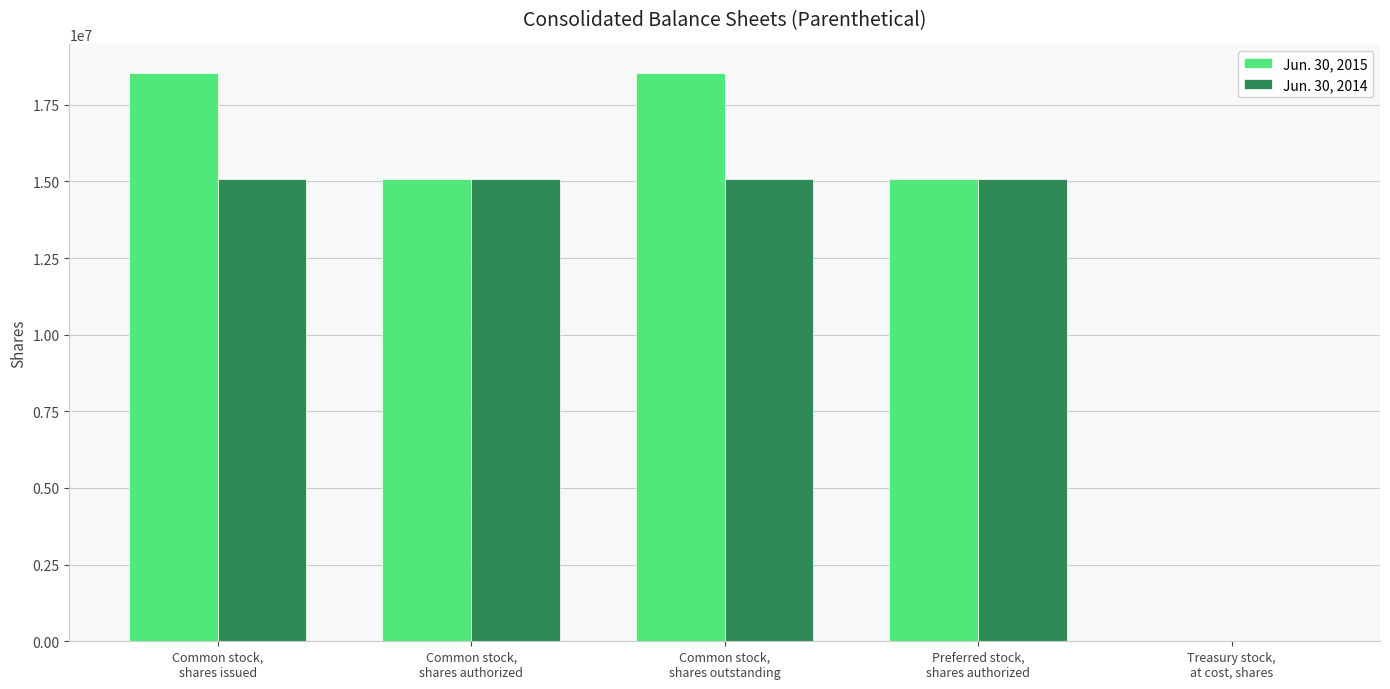

What is the maximum value shown in the chart?

18538522